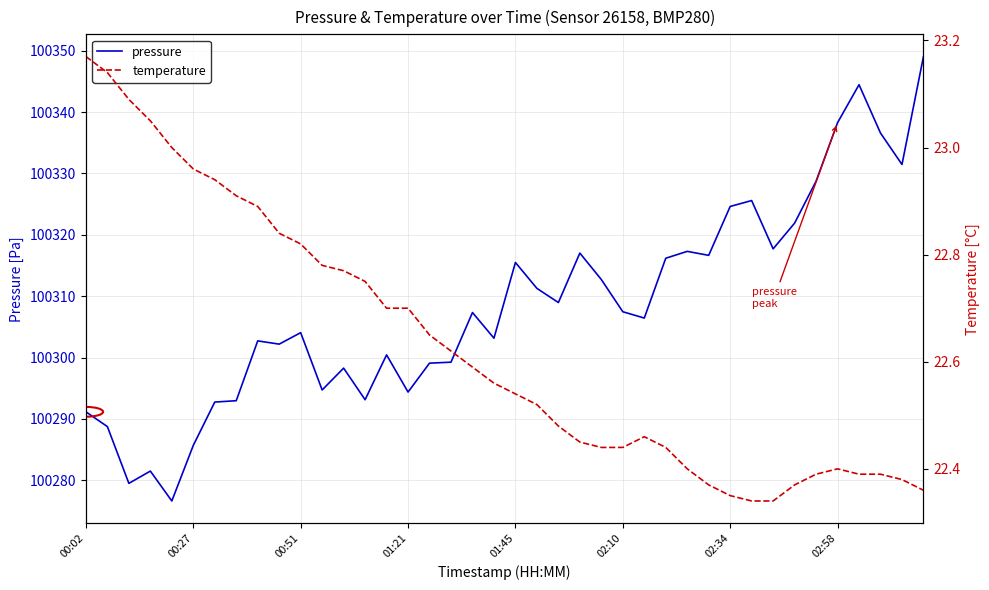

True or false: pressure and temperature cross at least once.

False